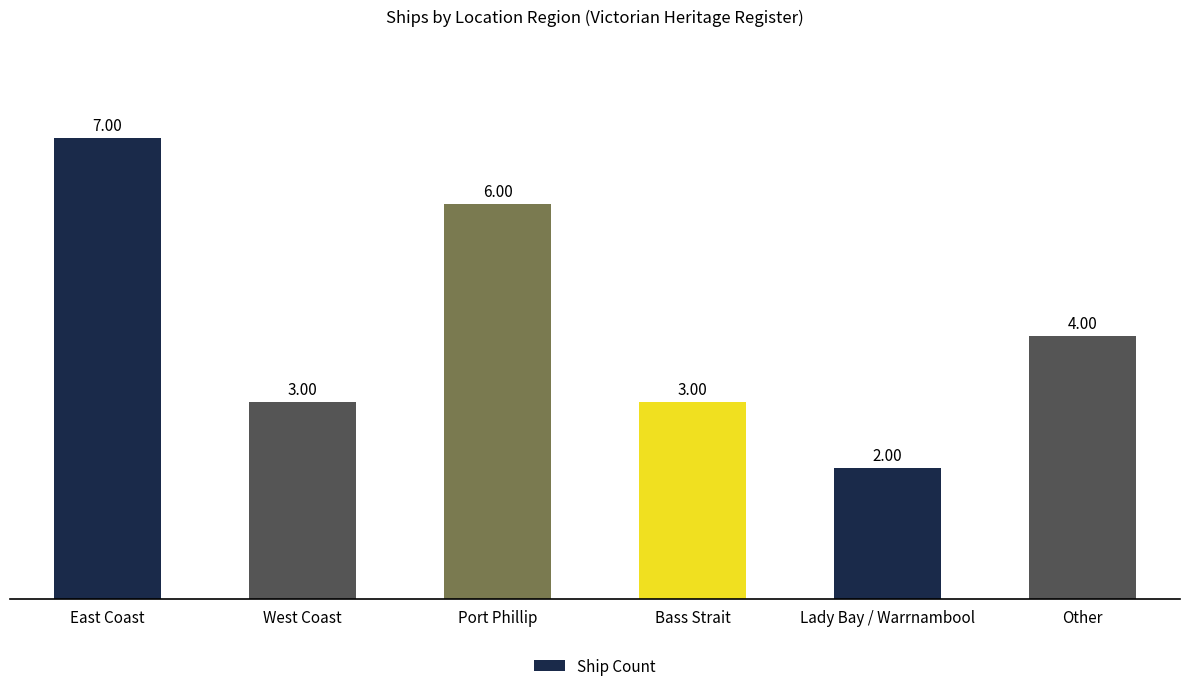

What is the ratio of the value at East Coast to the value at Port Phillip?

1.2